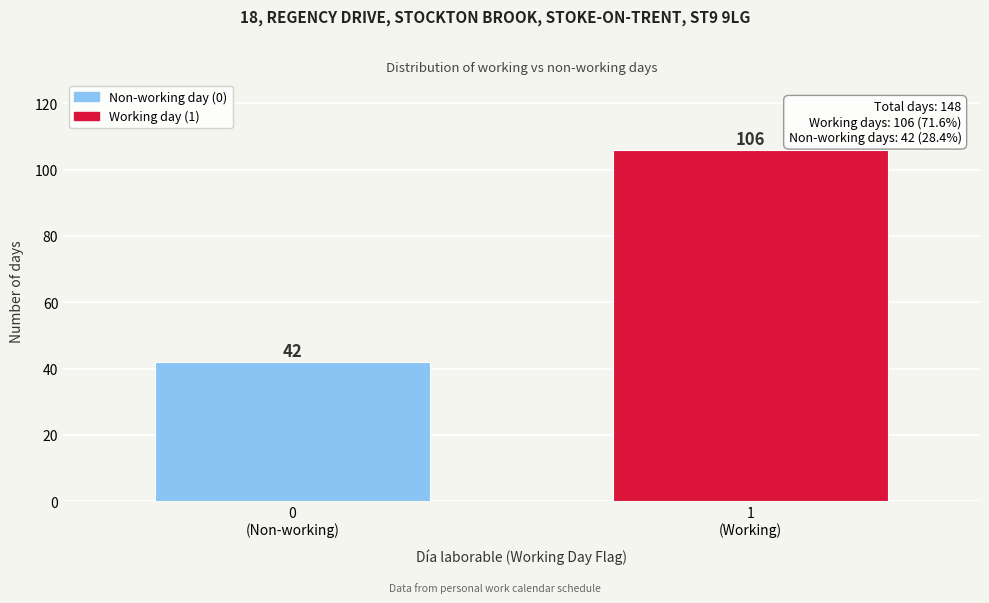

Reading right to left, list all the values displayed in this chart.

106	42